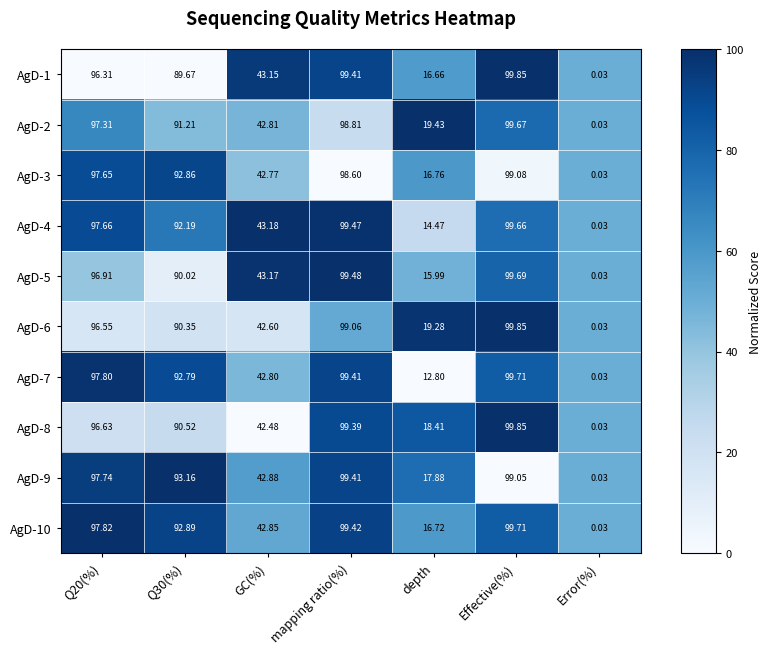

At which category is the sum across all series the highest?

Effective(%)